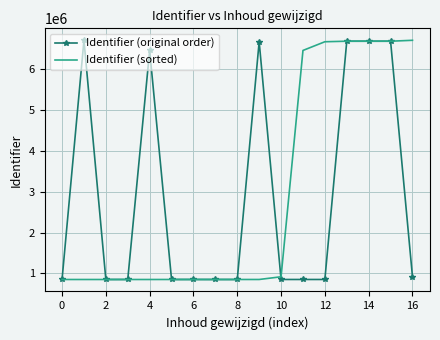

What is the greatest value displayed?

6689417